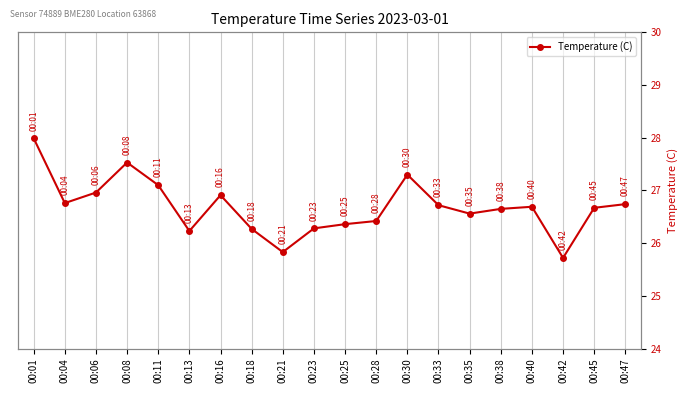

What is the minimum value shown in the chart?

25.7